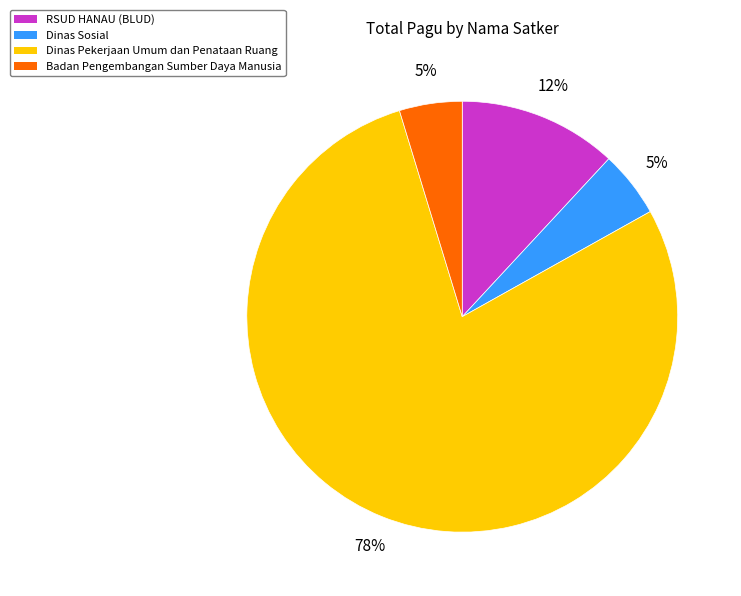

Is there a majority slice in this chart?

Yes